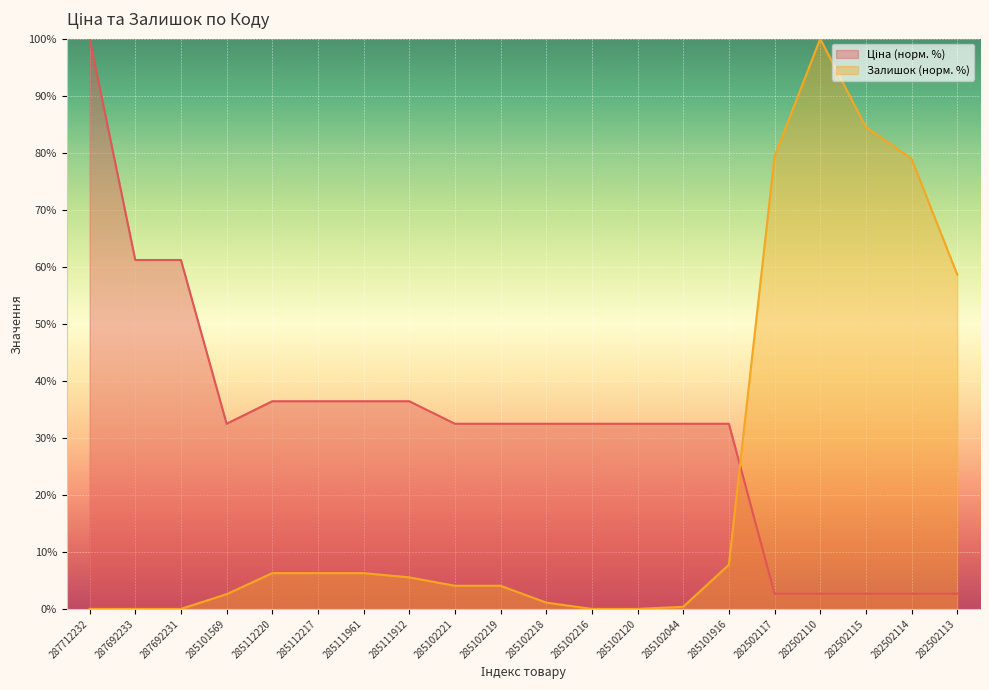

Where do Залишок and Ціна first cross each other?

285101916 and 282502117